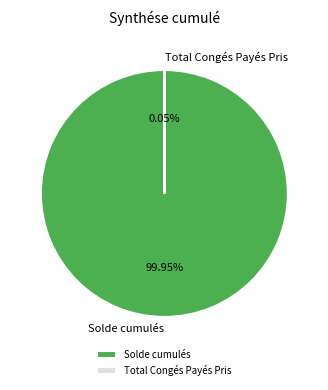

Which slice is the largest?

Solde cumulés